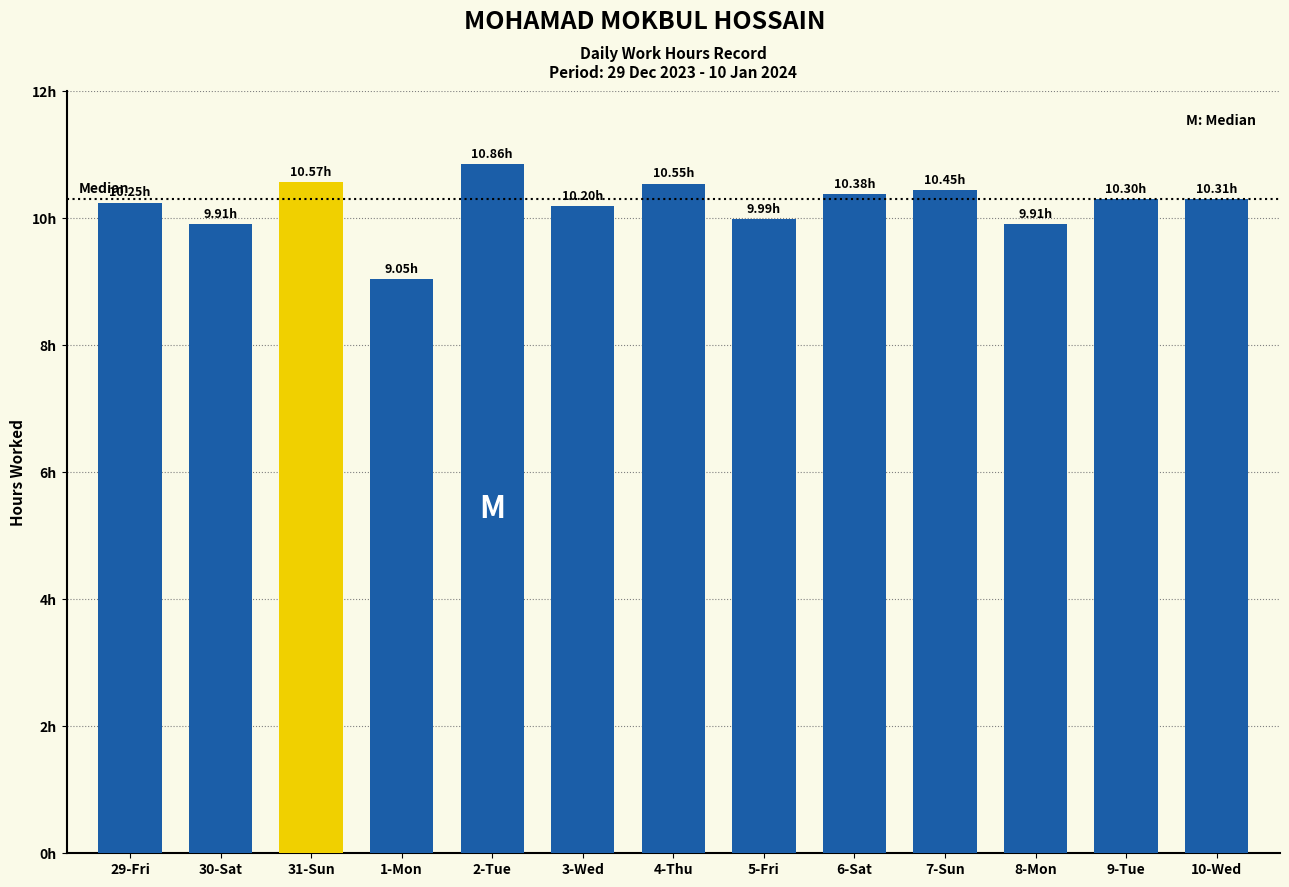

Are the bars horizontal?

No